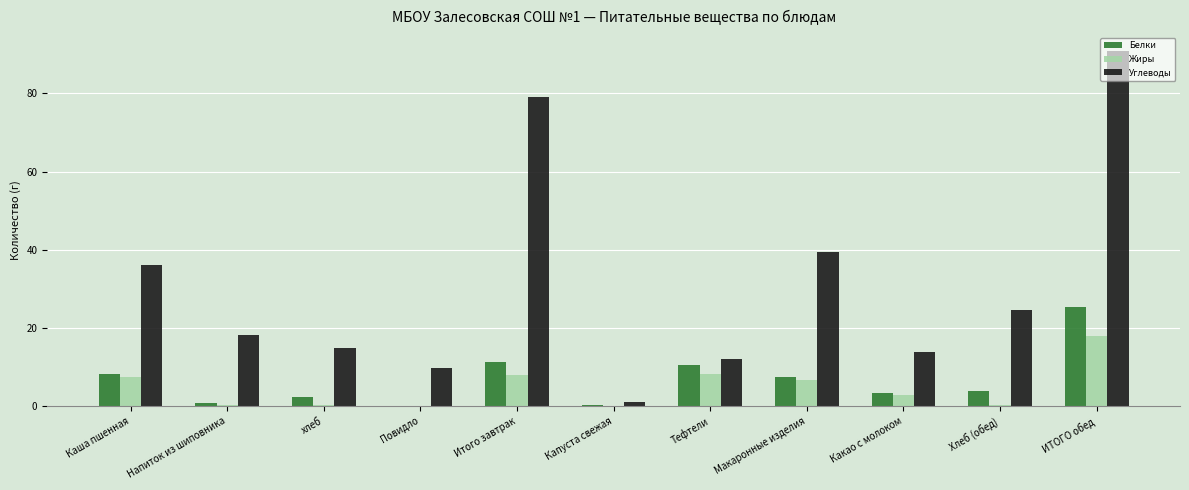

Read the Углеводы value at Хлеб (обед).

24.6